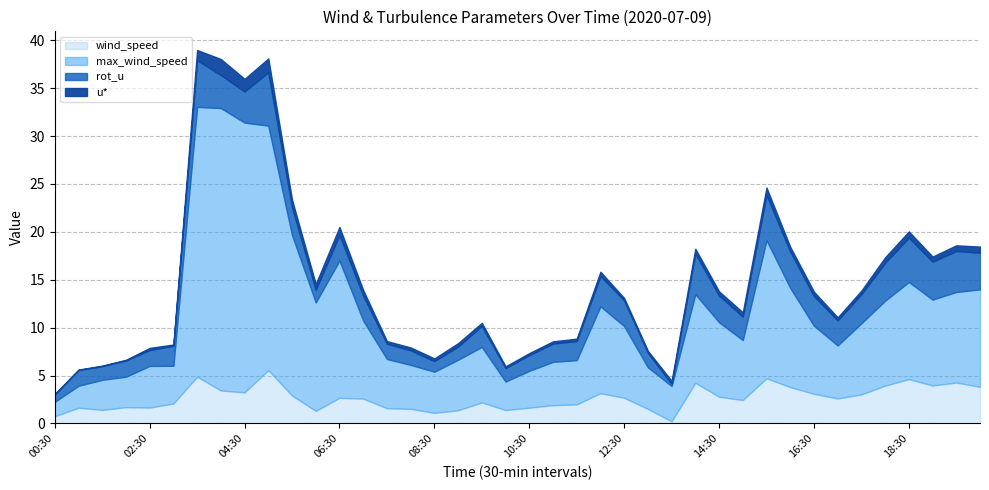

Which category has the highest value in the rot_u series?

05:00